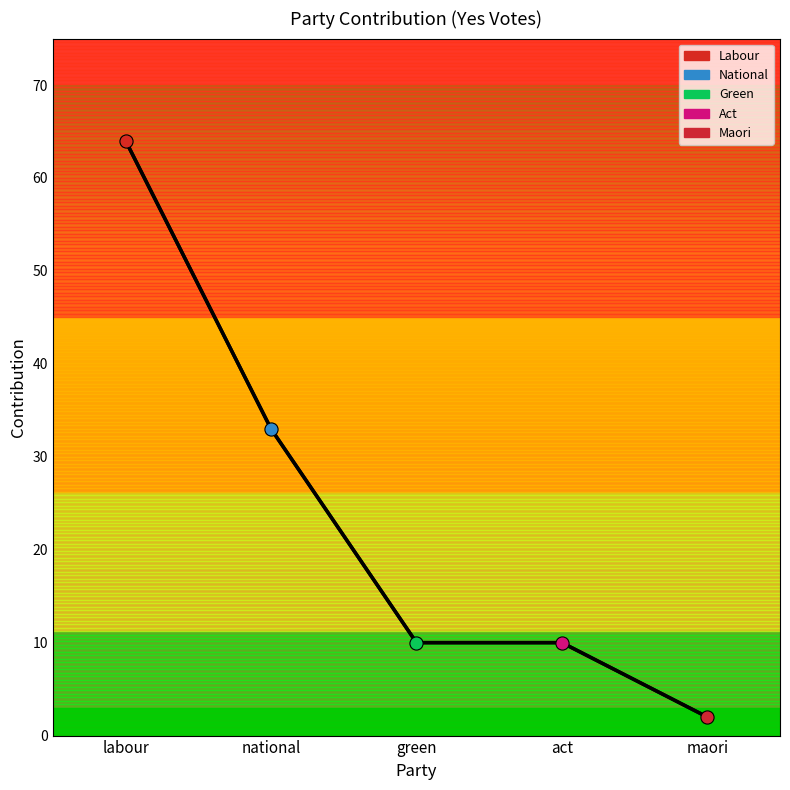

Between labour and national, which is larger?

labour